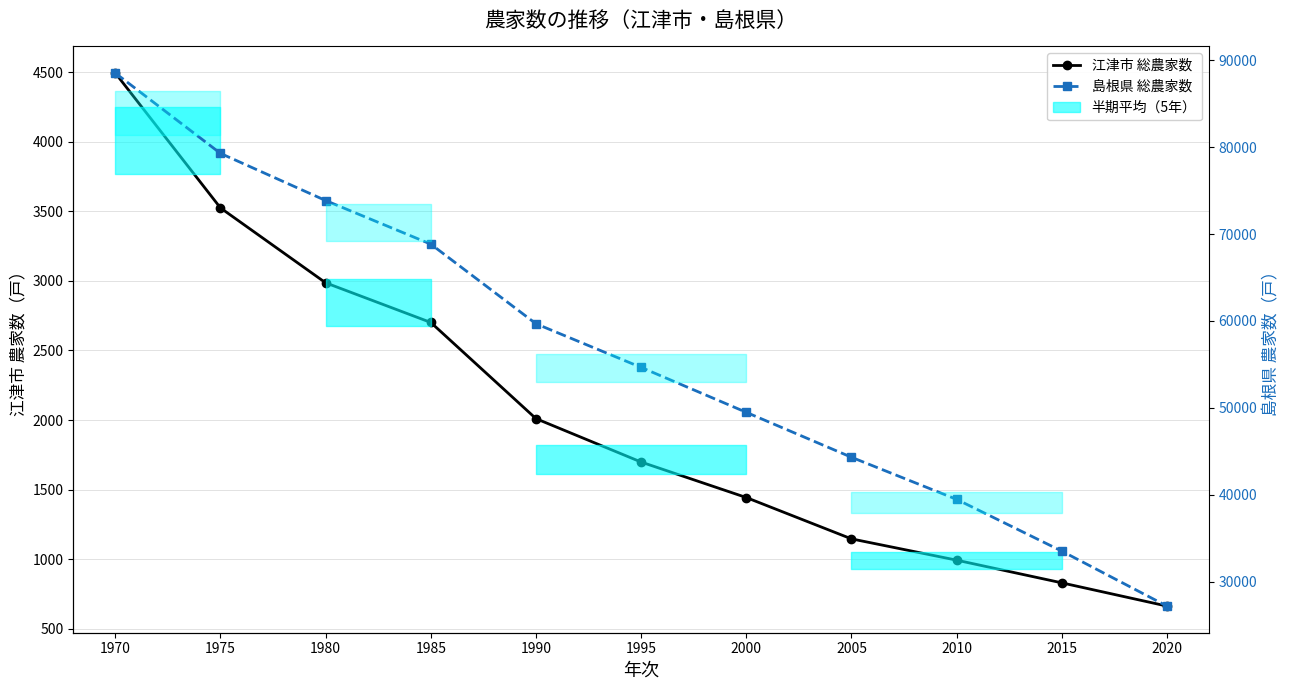

What is the sum of all 島根県 総農家数 values?

618762